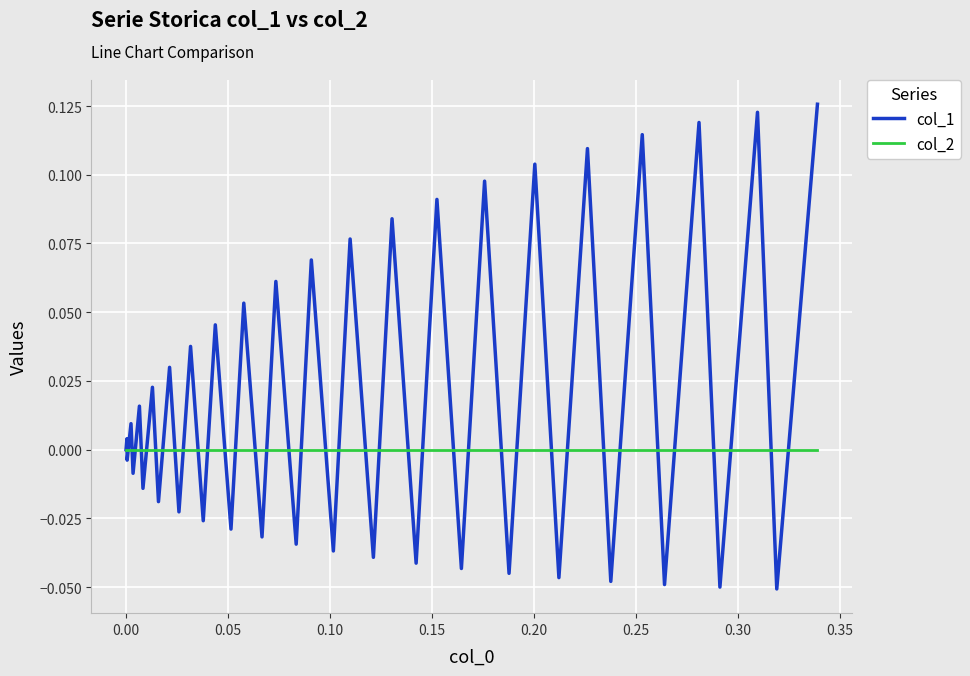

Which series has the widest spread of values?

col_1